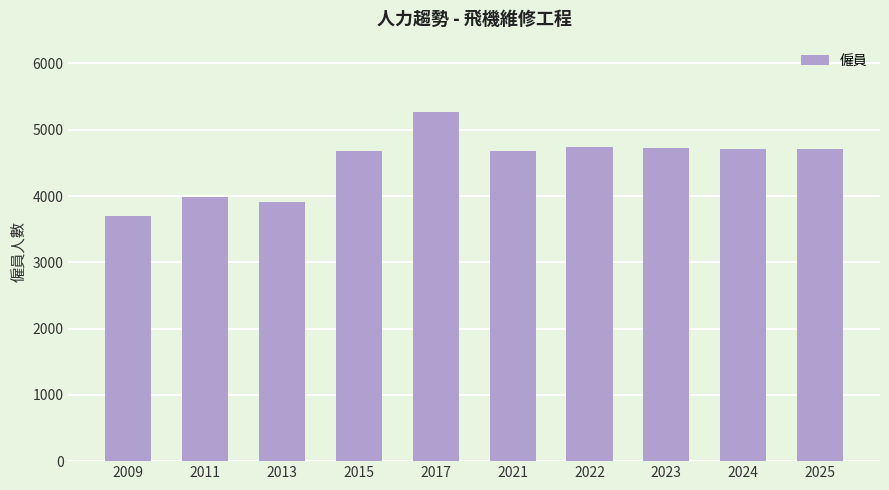

What is the value of the 5th bar from the left?

5274